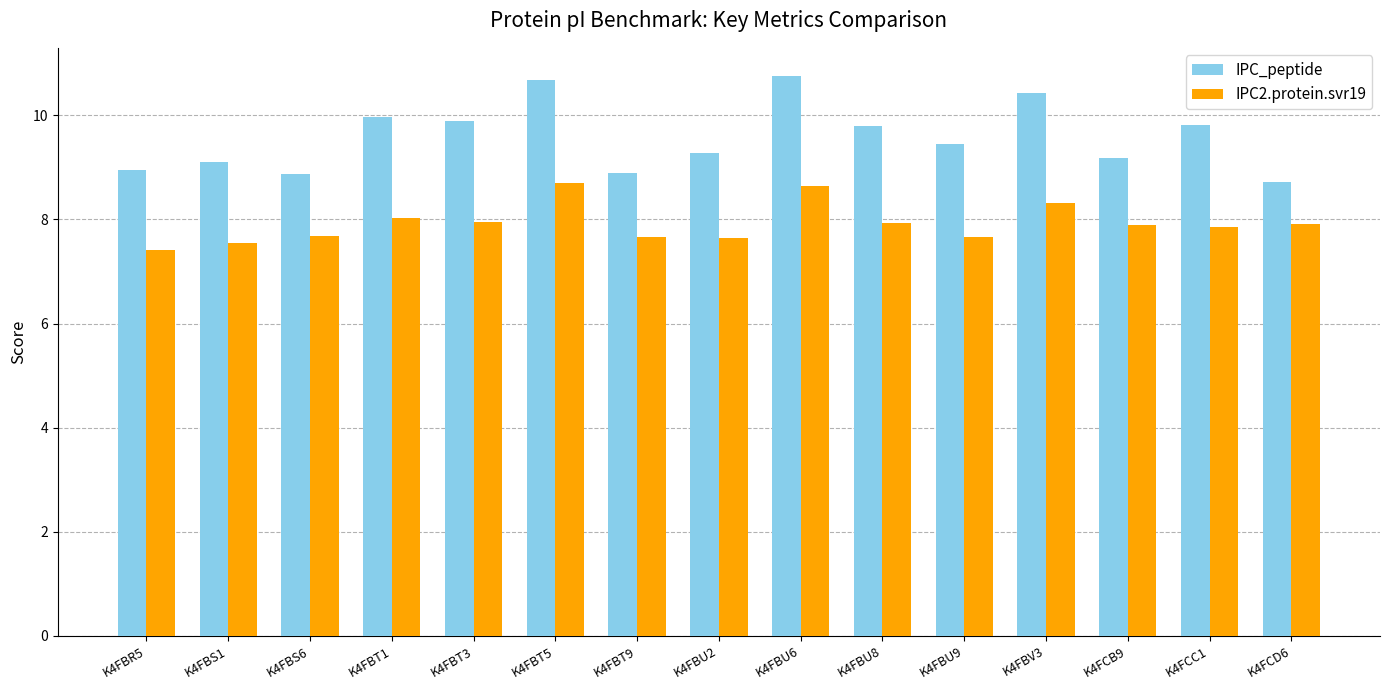

What are all the series names shown in the legend?

IPC_peptide, IPC2.protein.svr19